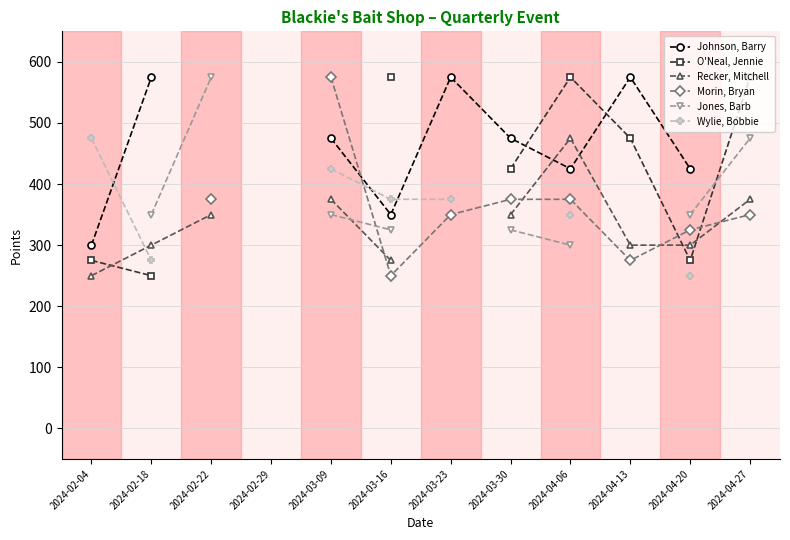

At which category is the sum across all series the highest?

2024-04-06